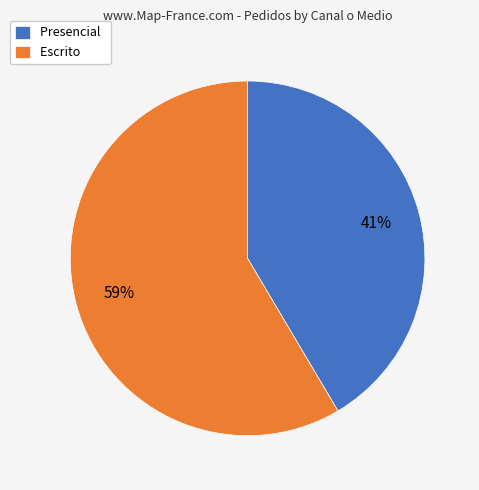

Which category accounts for the majority?

Escrito